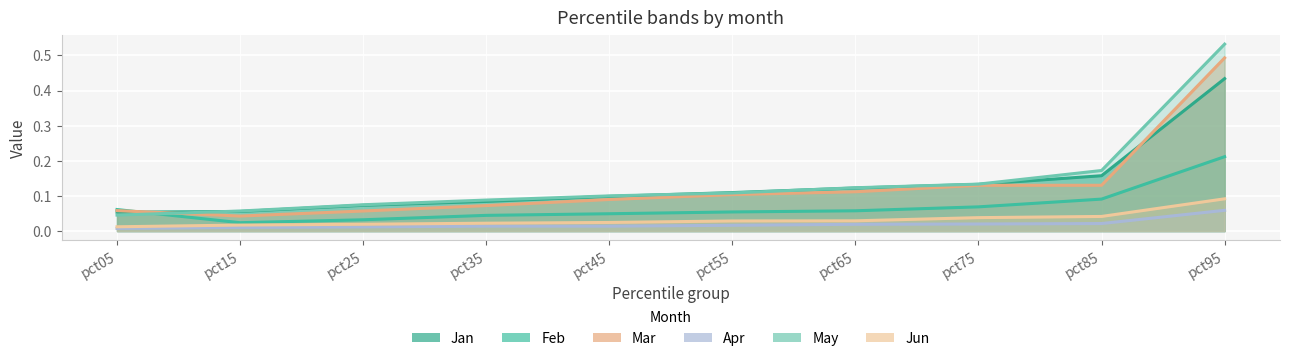

True or false: Jun has more than 0 points higher than both neighbors.

False